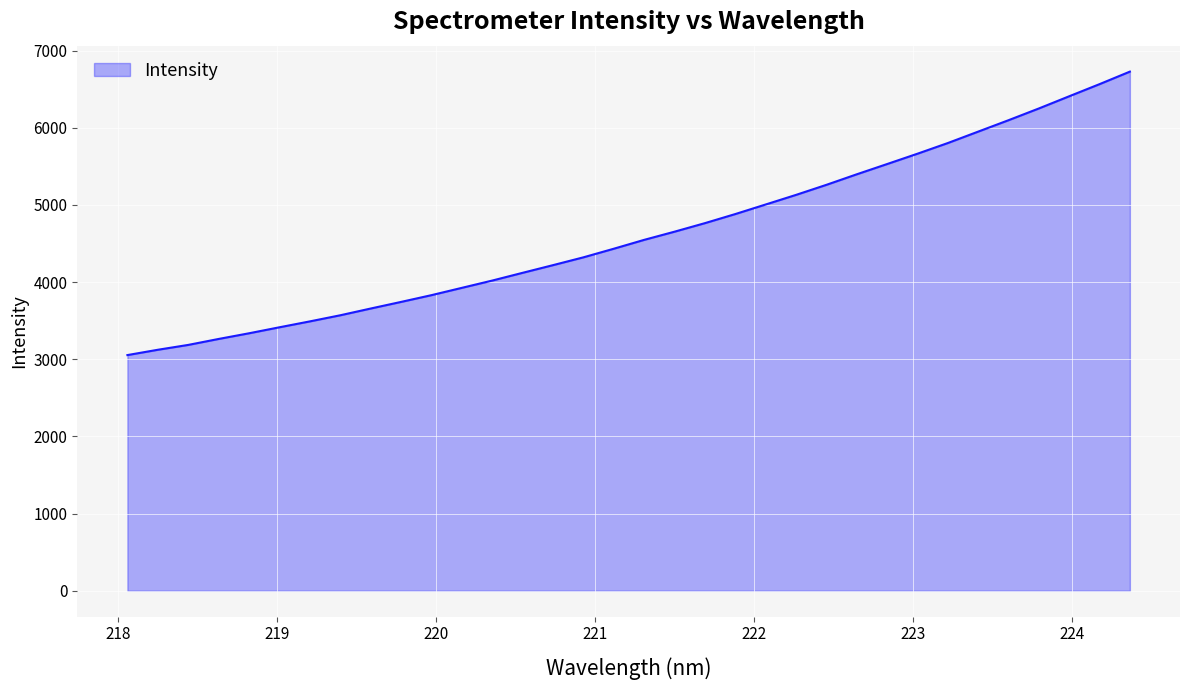

What is the average value?

4627.6